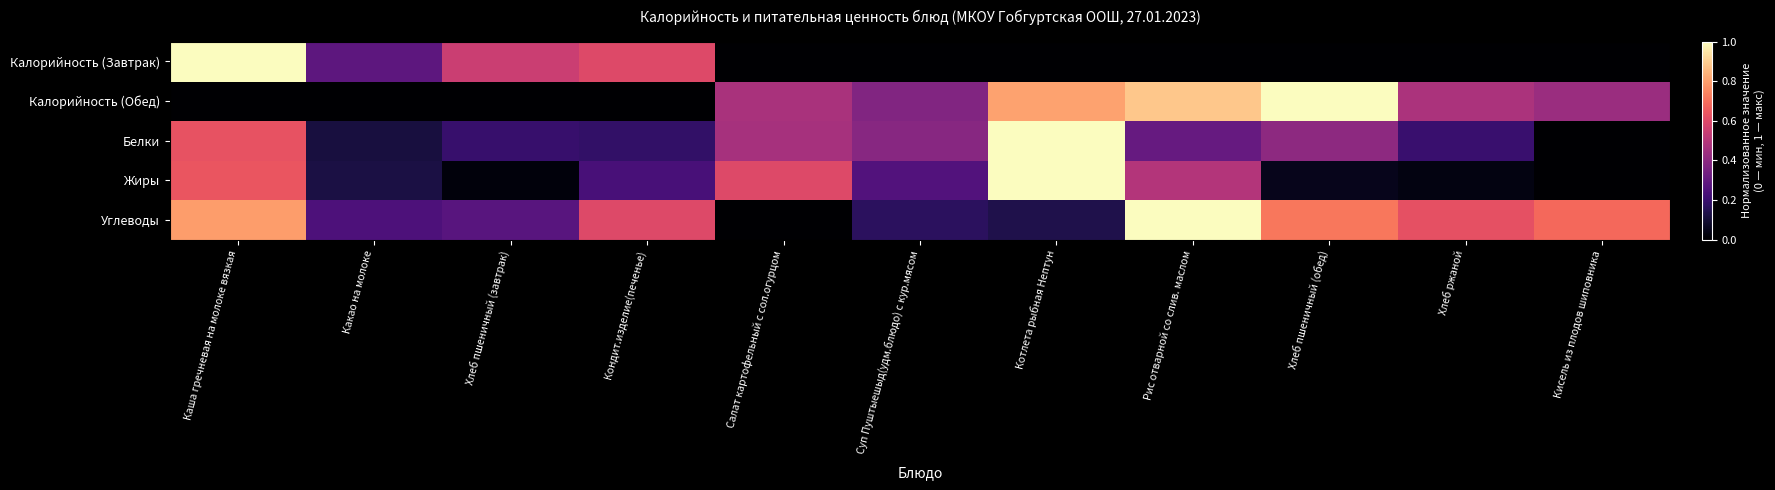

What is the spread (max minus min) of values at Кондит.изделие(печенье)?

0.6